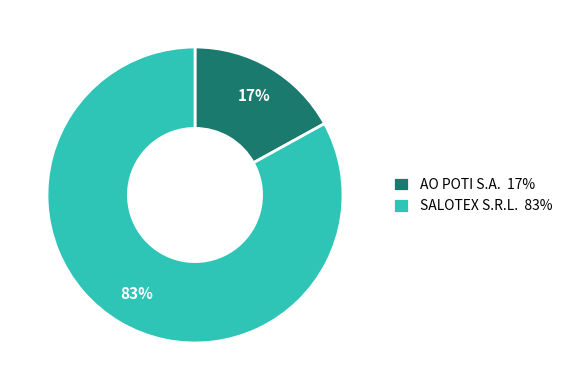

Which category has the biggest portion of the pie?

SALOTEX S.R.L.